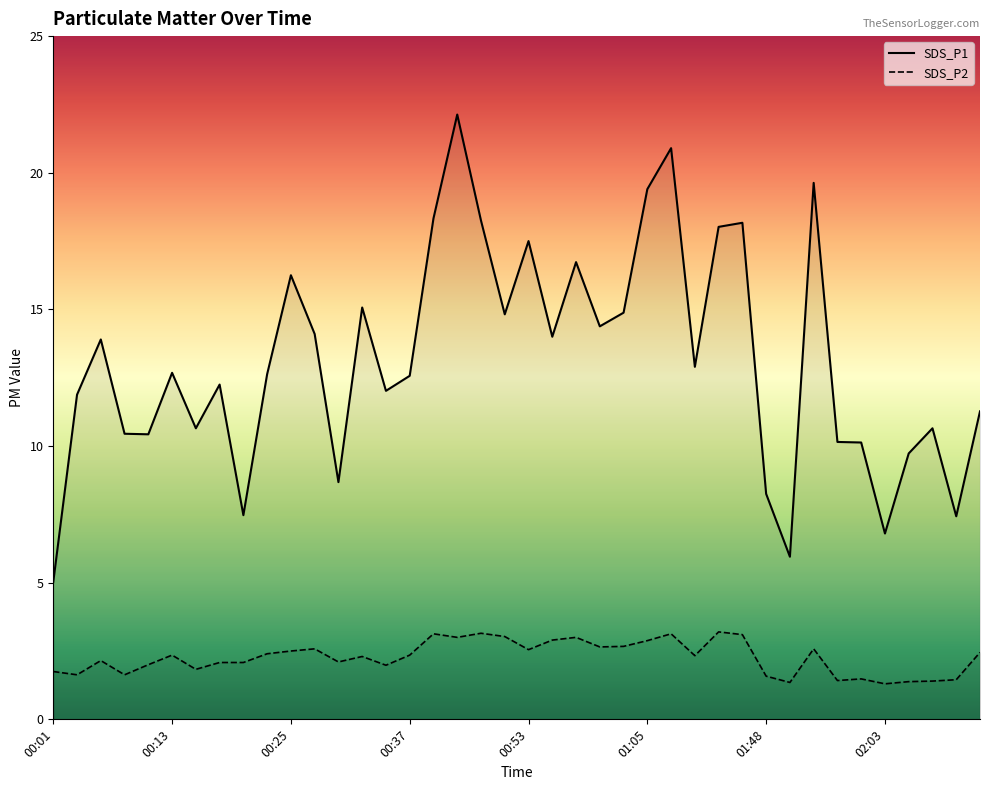

At how many categories does at least one series exceed 11?

26